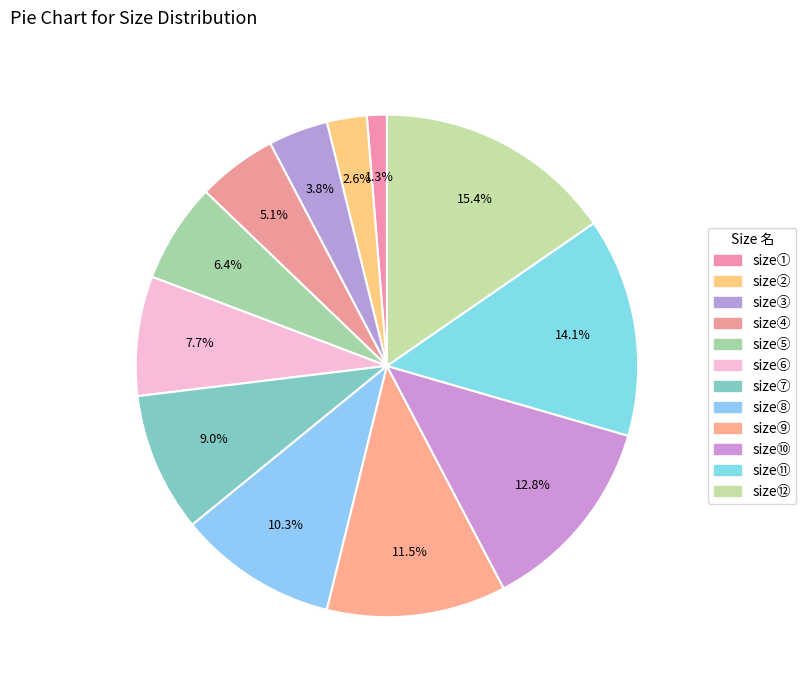

Combined, what portion of the pie is size⑪ and size②?

16.7%